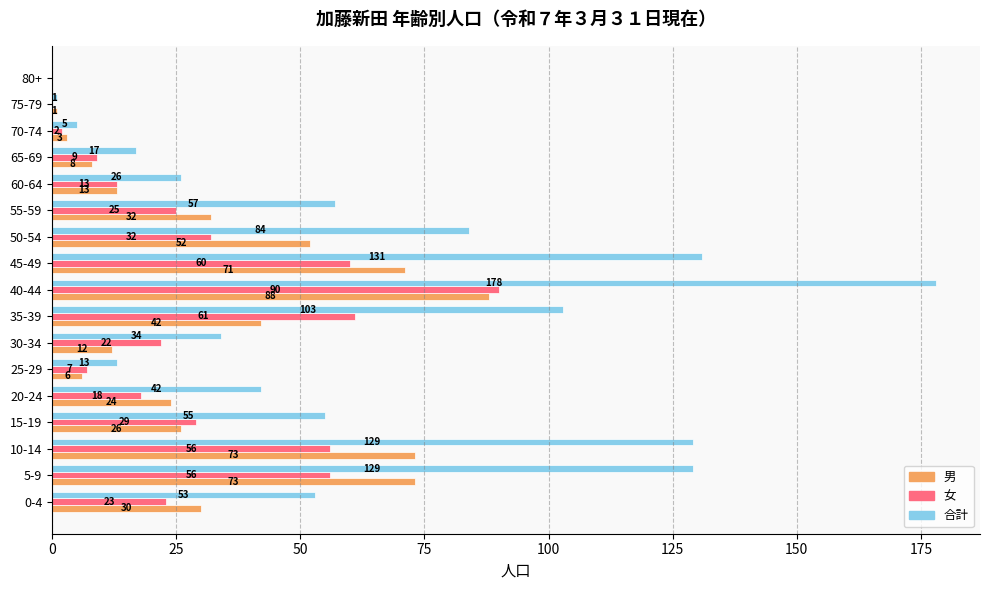

Is the value of 男 at 80+ greater than the value of 合計 at 75-79?

No